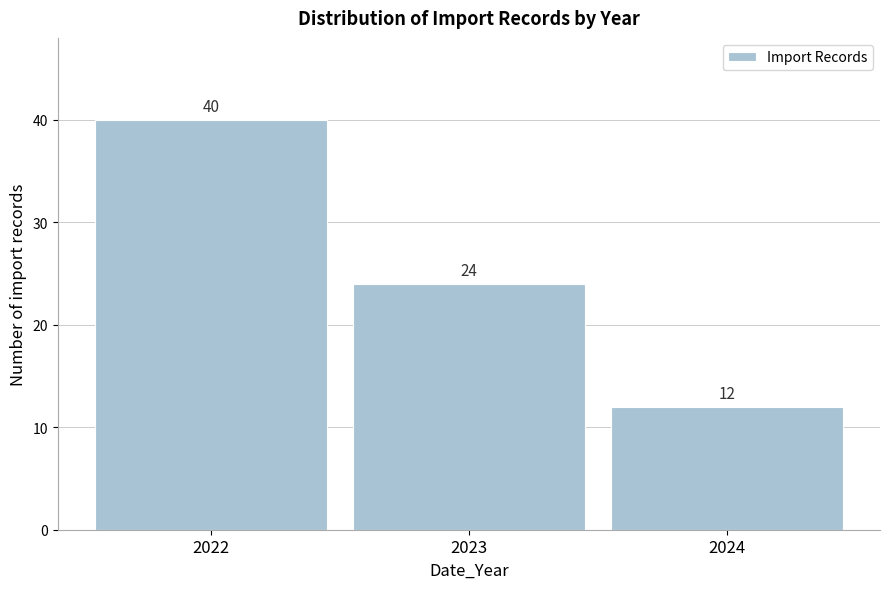

How tall is the bar that spans 2023.5 to 2024.5 on the x-axis?

12